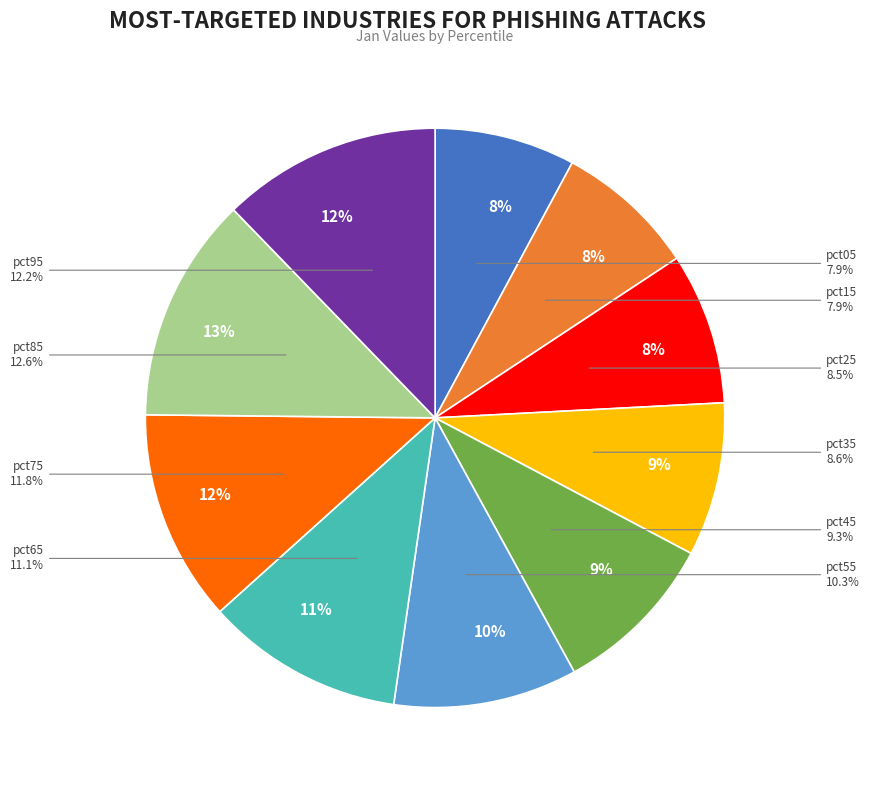

Rank the categories by value from lowest to highest.

pct05, pct15, pct25, pct35, pct45, pct55, pct65, pct75, pct95, pct85